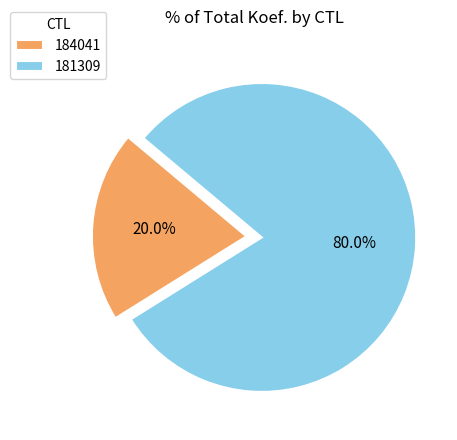

Which has a higher value, 184041 or 181309?

181309